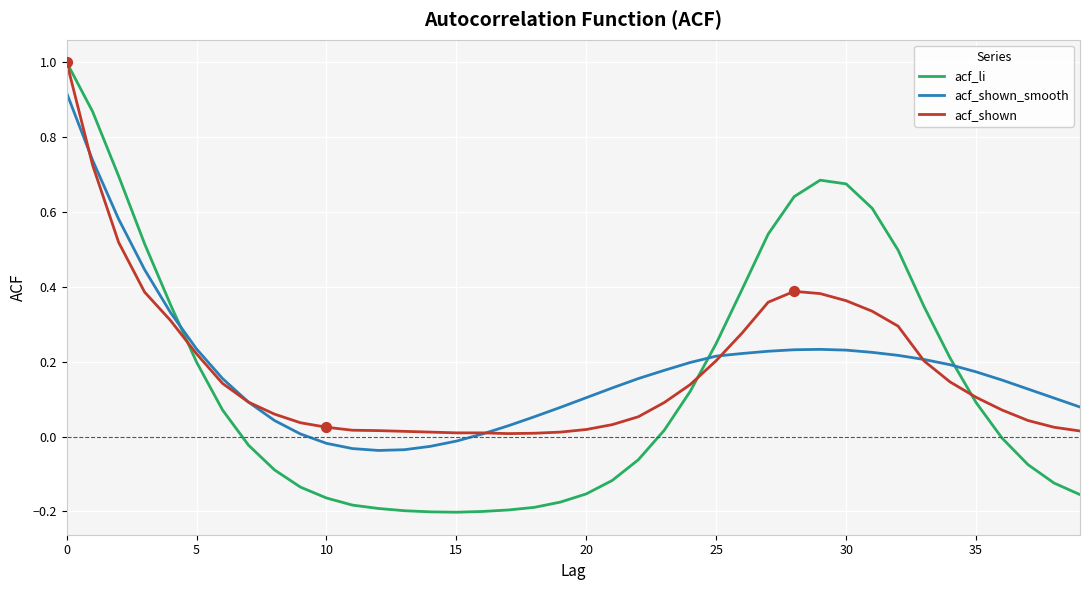

After their last crossing, which series has the higher values: acf_li or acf_shown_smooth?

acf_shown_smooth